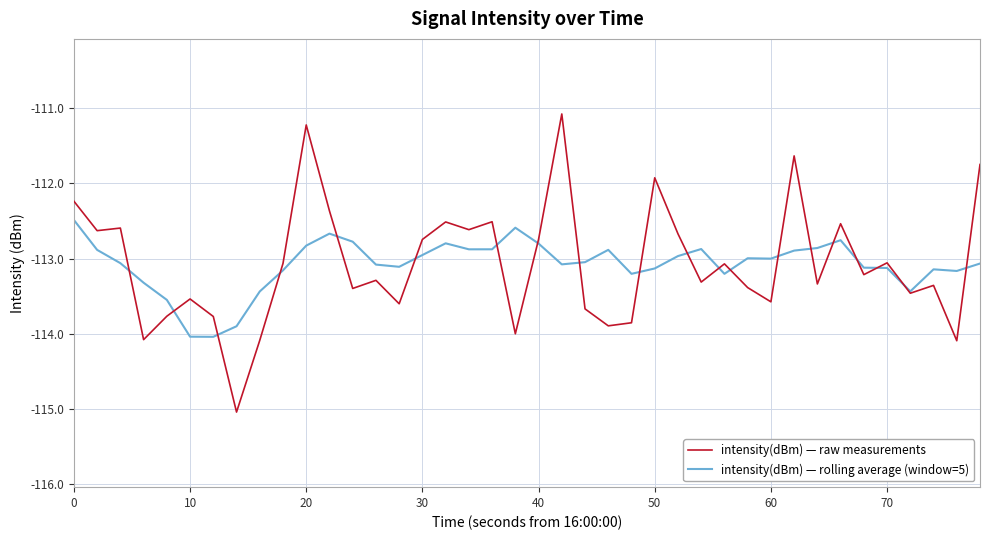

Rank the series by their maximum value, from lowest to highest.

intensity(dBm) — rolling average (window=5), intensity(dBm) — raw measurements